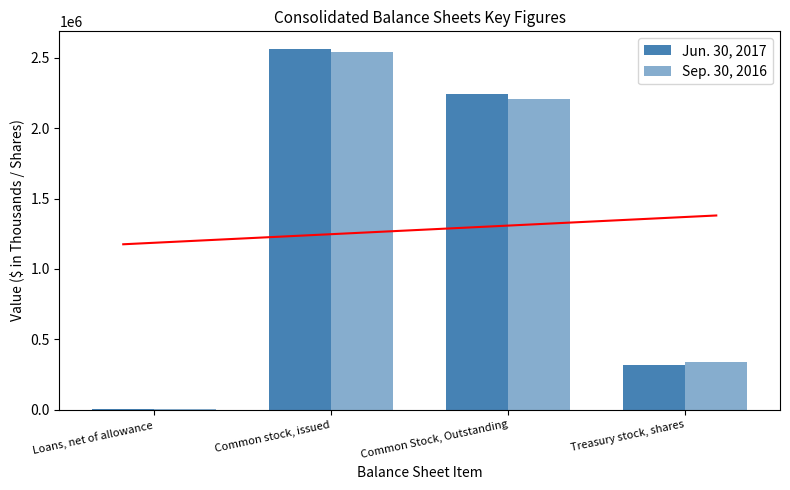

At which label does Jun. 30, 2017 reach its peak?

Common stock, issued